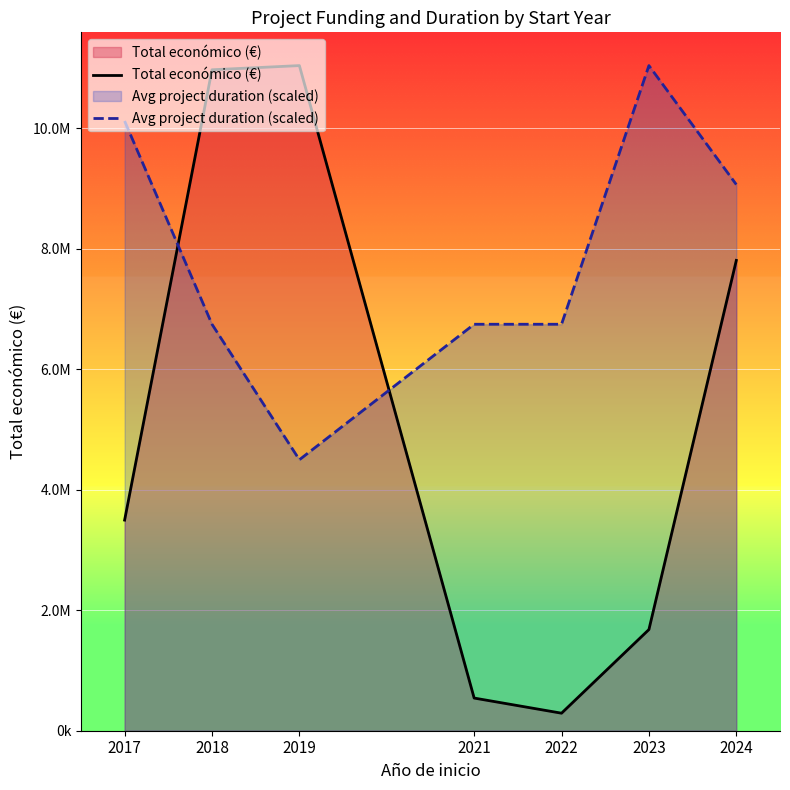

Between 2017 and 2022, which series saw the biggest shift?

Avg project duration (scaled)